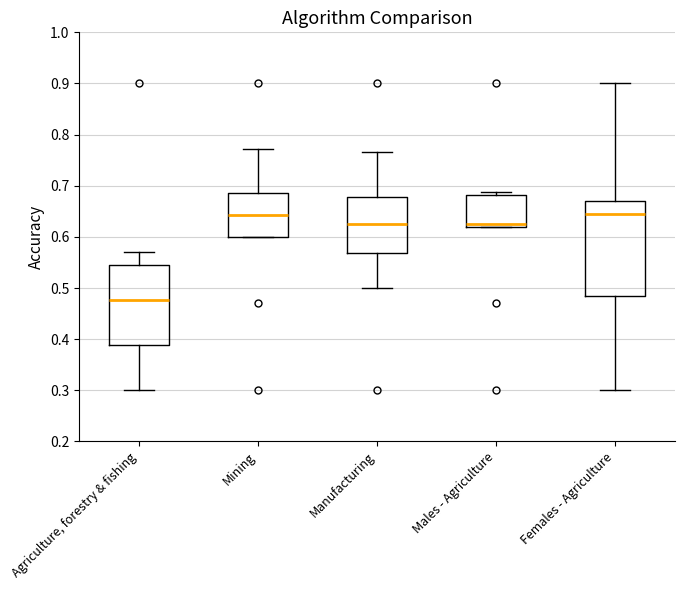

Reading left to right, transcribe this box plot: for each box, give where its median line is, the range the box spans, and where its two whiskers end, as read against the y-axis. The values are not printed on the chart, so give them approximately, as read against the axis.

Agriculture, forestry & fishing: median 0.48, box 0.39 to 0.55, whiskers 0.30 to 0.57
Mining: median 0.64, box 0.60 to 0.69, whiskers 0.60 to 0.77
Manufacturing: median 0.63, box 0.57 to 0.68, whiskers 0.50 to 0.77
Males - Agriculture: median 0.63, box 0.62 to 0.68, whiskers 0.62 to 0.69
Females - Agriculture: median 0.64, box 0.49 to 0.67, whiskers 0.30 to 0.90